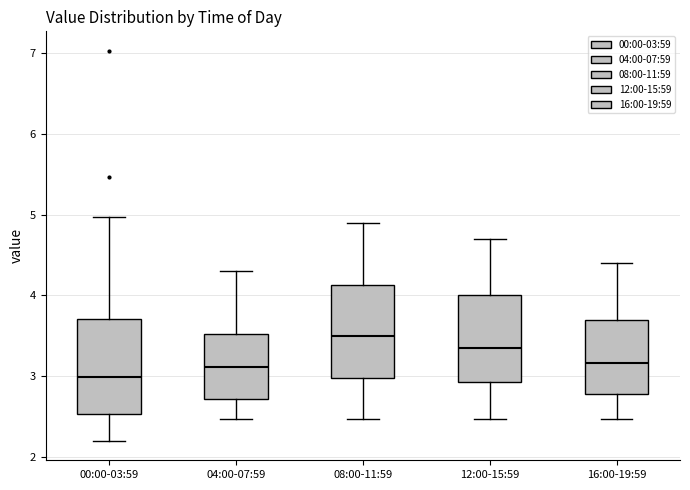

Where is the upper edge of the box for 04:00-07:59 on the y-axis? The values are not printed on the chart, so give them approximately, as read against the axis.

3.5